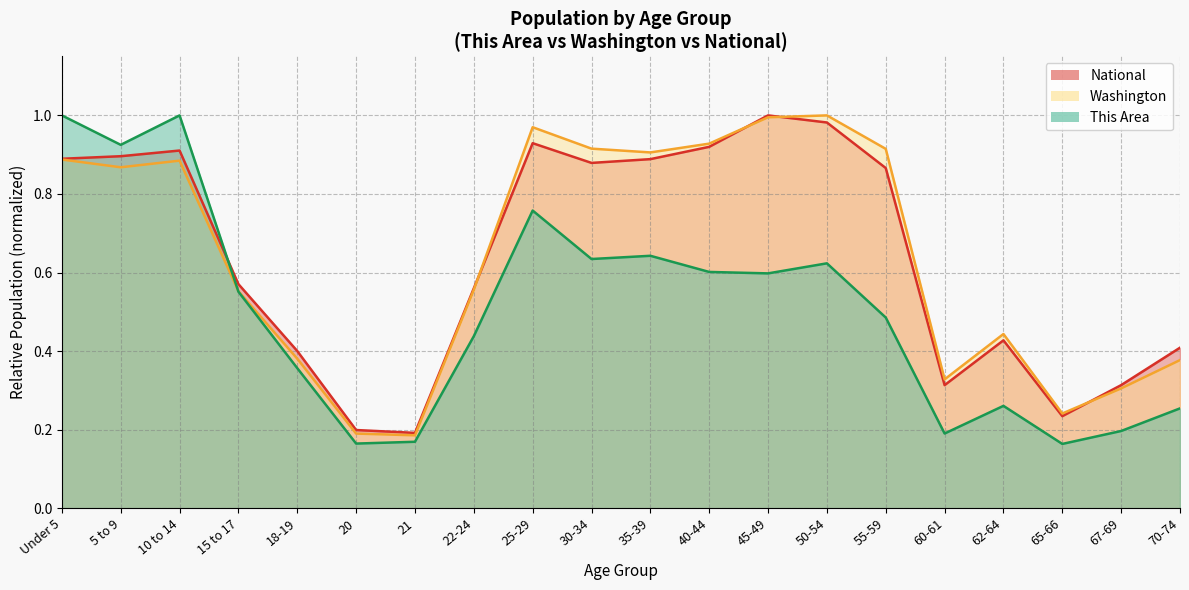

What is the spread (max minus min) of values at 60-61?

0.1